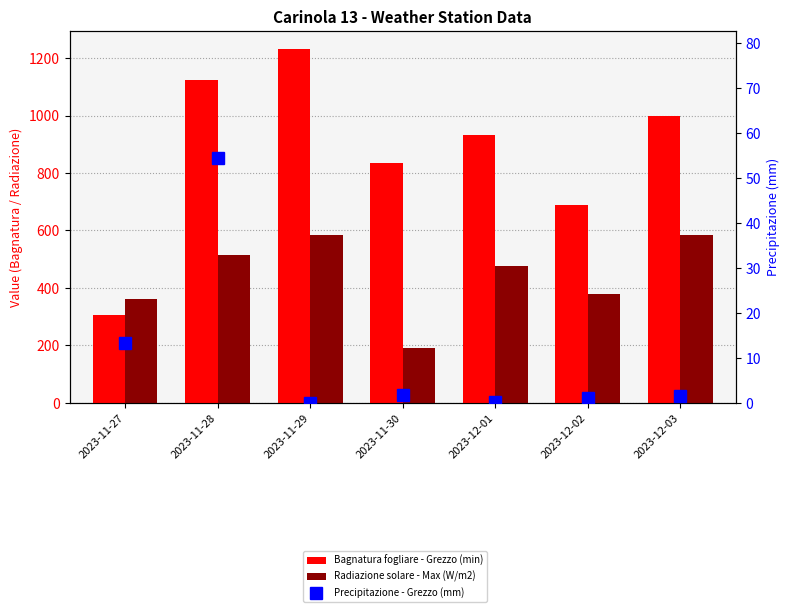

Is it true that Bagnatura fogliare - Grezzo (min) equals 203.4 at 2023-11-30?

False